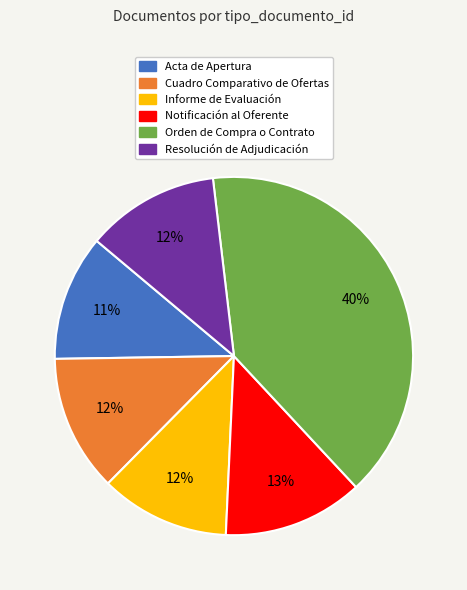

Combined, do Informe de Evaluación and Acta de Apertura account for over 50%?

No